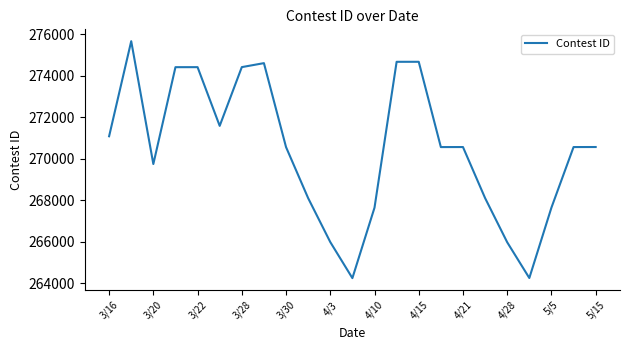

What is the minimum value shown in the chart?

264240